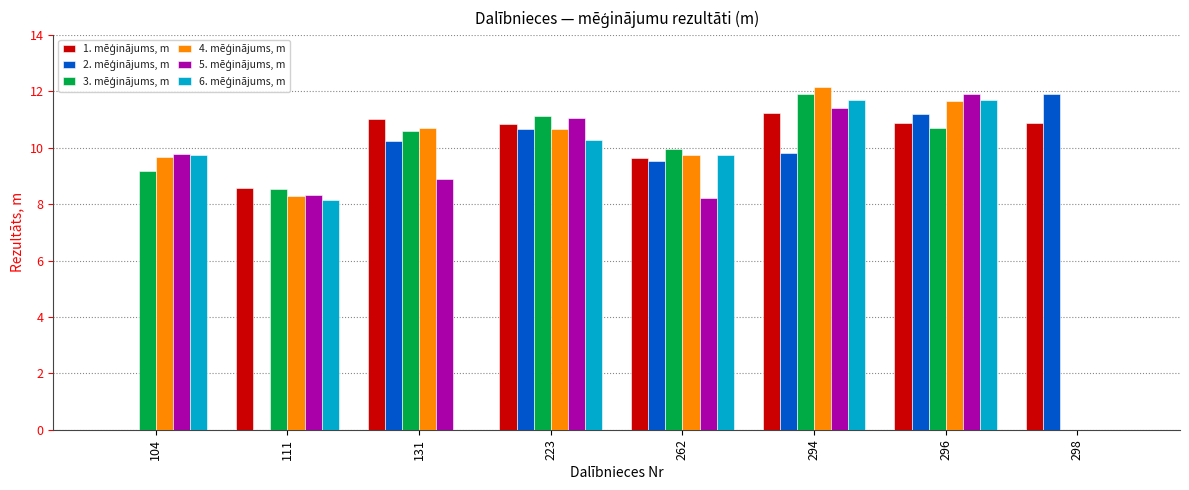

What is the total value across all series at 296?

68.0